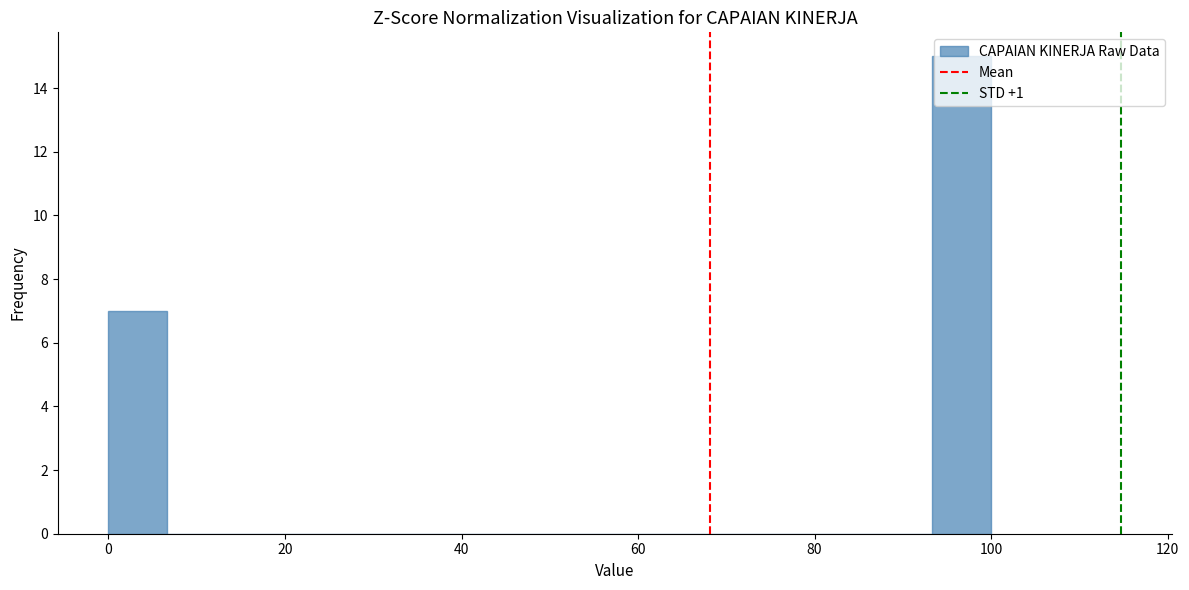

Around what value on the x-axis is the tallest bar? Give the approximate position of its centre, as read against the axis.

96